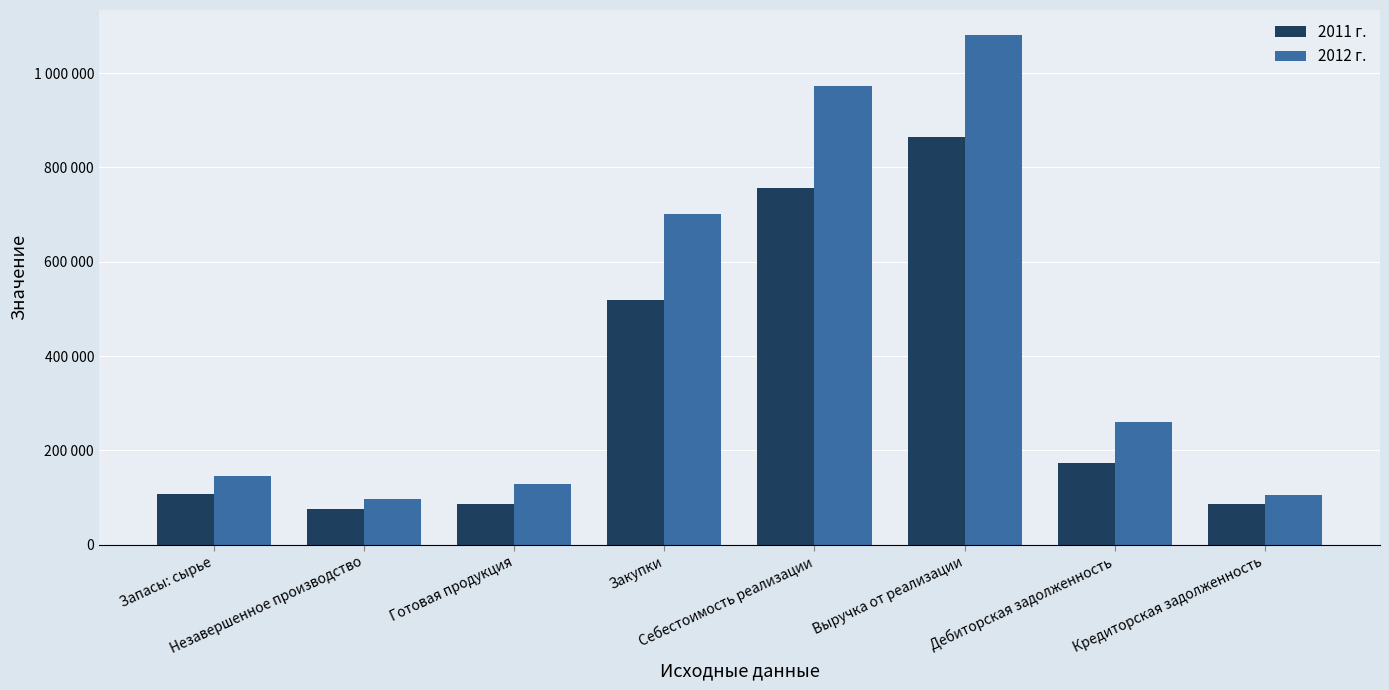

List the series in order of their peak value, lowest first.

2011 г., 2012 г.